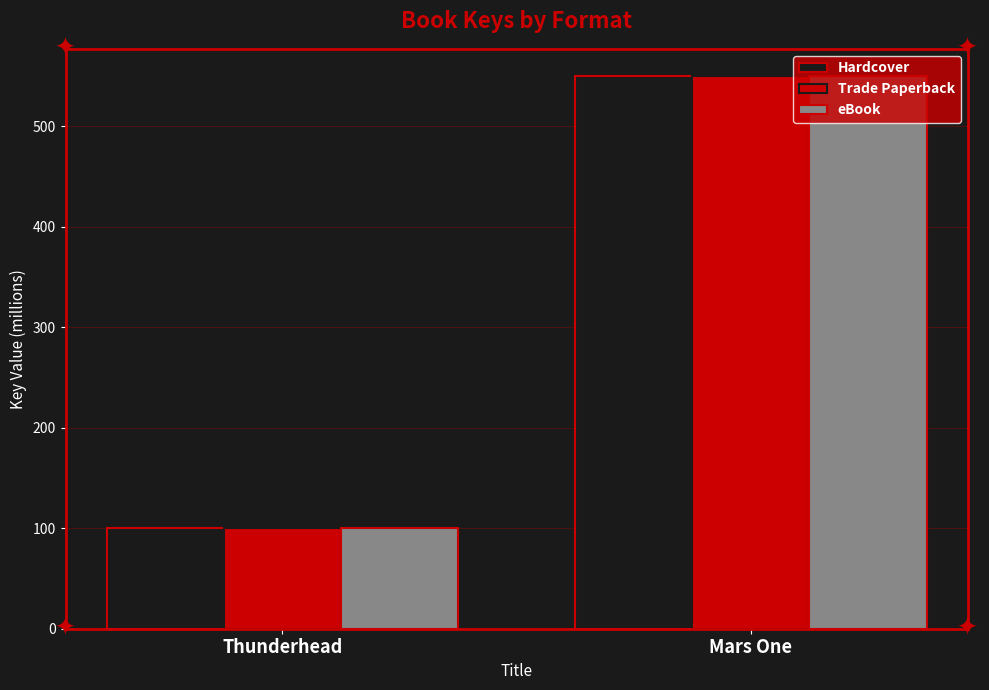

List the labels in order of Hardcover value, largest first.

Mars One, Thunderhead